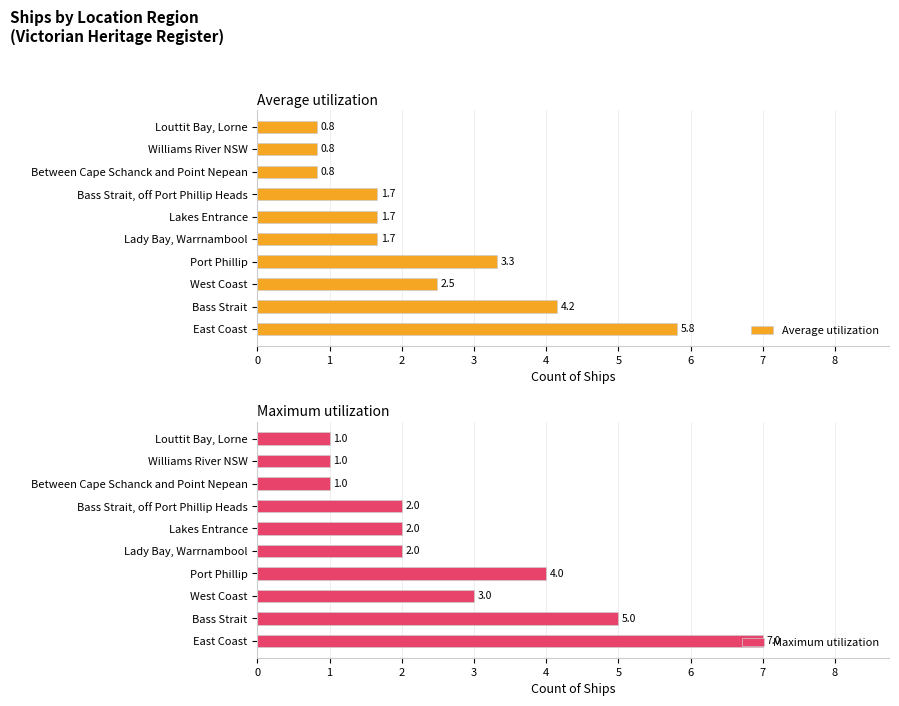

Which series has the largest total across all categories?

Maximum utilization